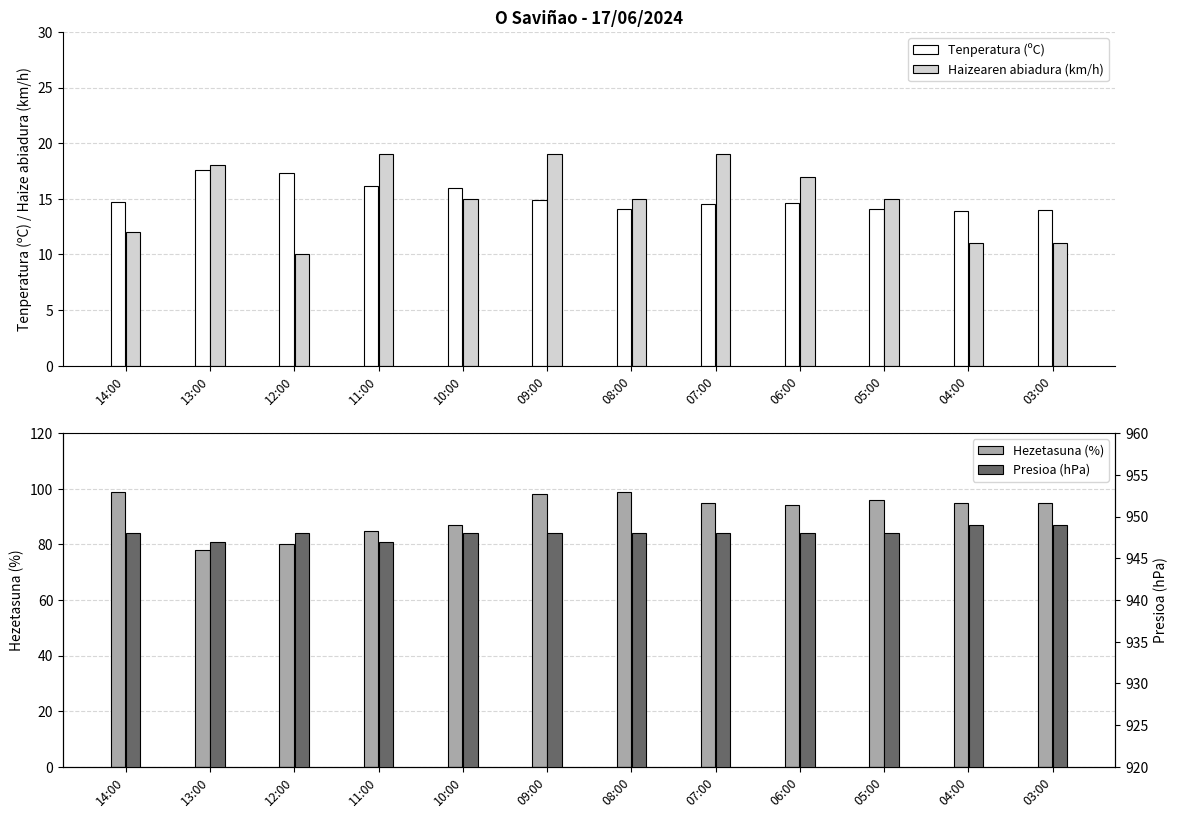

Reading left to right, what are all the values shown in this chart?

Tenperatura (ºC): 14.7	17.6	17.3	16.2	16.0	14.9	14.1	14.5	14.6	14.1	13.9	14.0
Haizearen abiadura (km/h): 12.0	18.0	10.0	19.0	15.0	19.0	15.0	19.0	17.0	15.0	11.0	11.0
Hezetasuna (%): 99.0	78.0	80.0	85.0	87.0	98.0	99.0	95.0	94.0	96.0	95.0	95.0
Presioa (hPa): 948.0	947.0	948.0	947.0	948.0	948.0	948.0	948.0	948.0	948.0	949.0	949.0